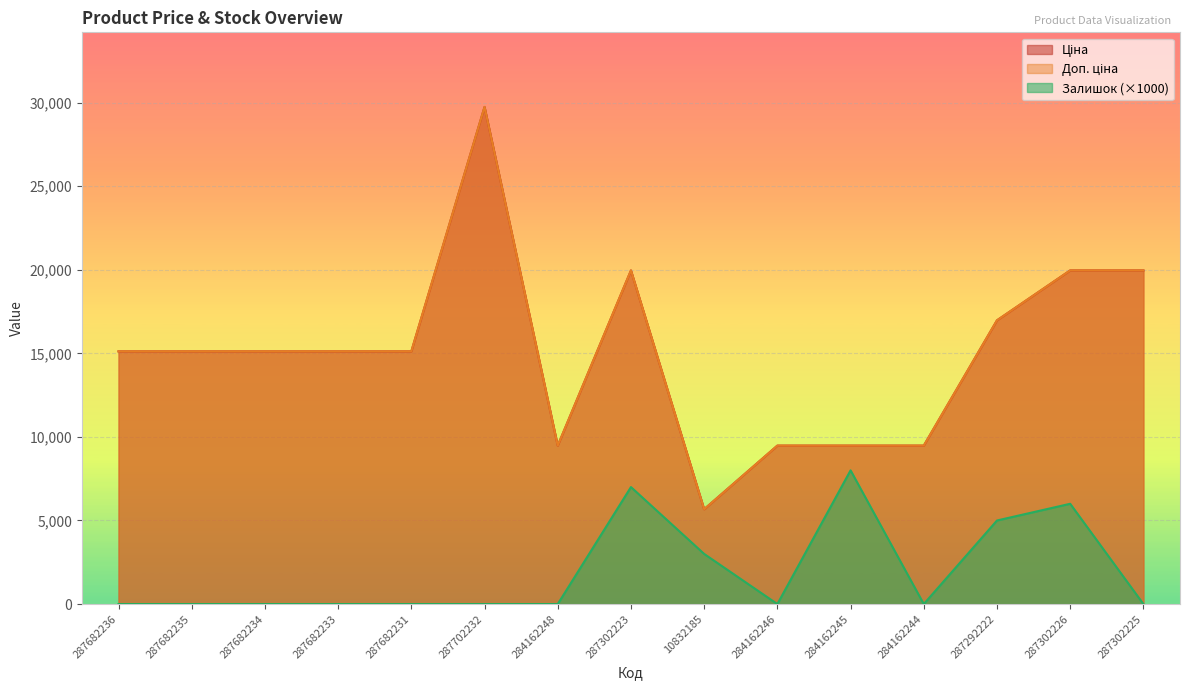

Which series has the largest range (max minus min)?

Ціна